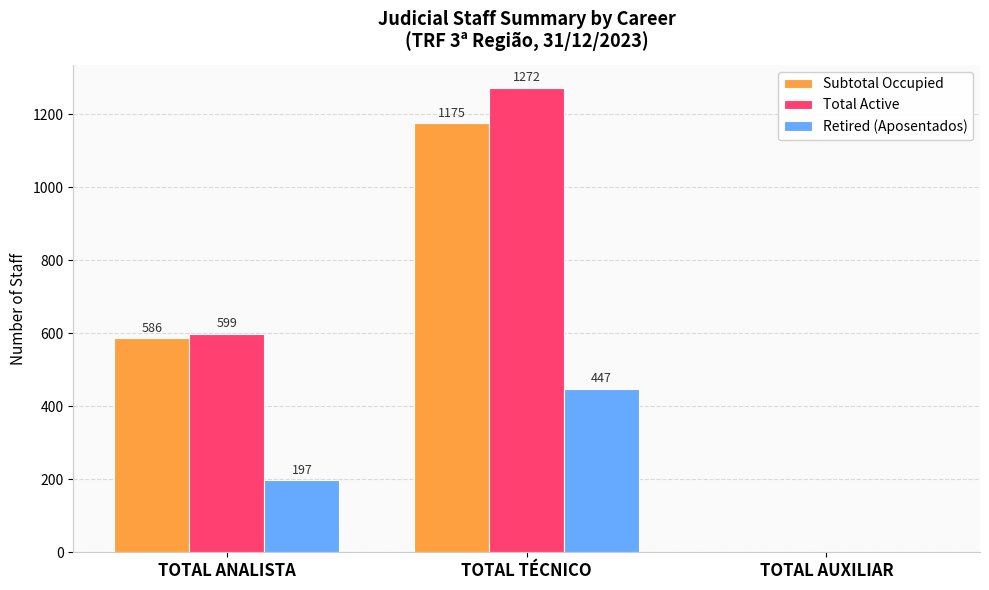

Which series changed the most between TOTAL TÉCNICO and TOTAL AUXILIAR?

Total Active